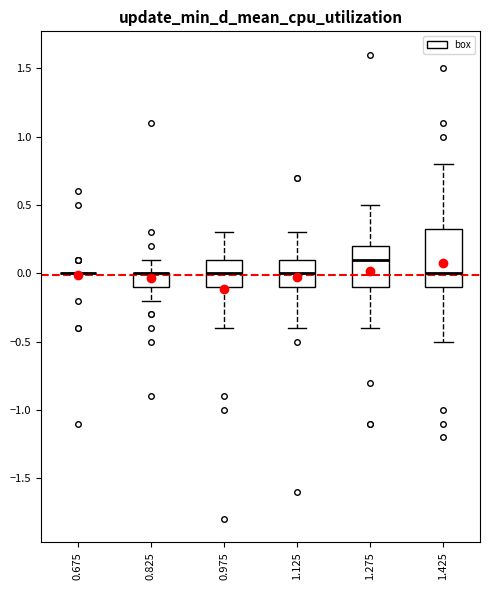

Where does the upper whisker of the box at x = 1.275 end on the y-axis? The values are not printed on the chart, so give them approximately, as read against the axis.

0.50